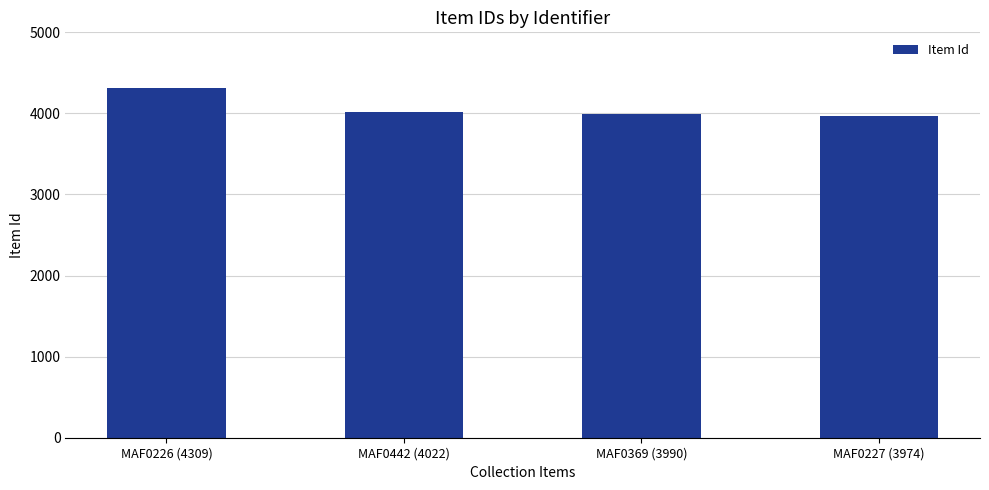

What is the sum of all values?

16295